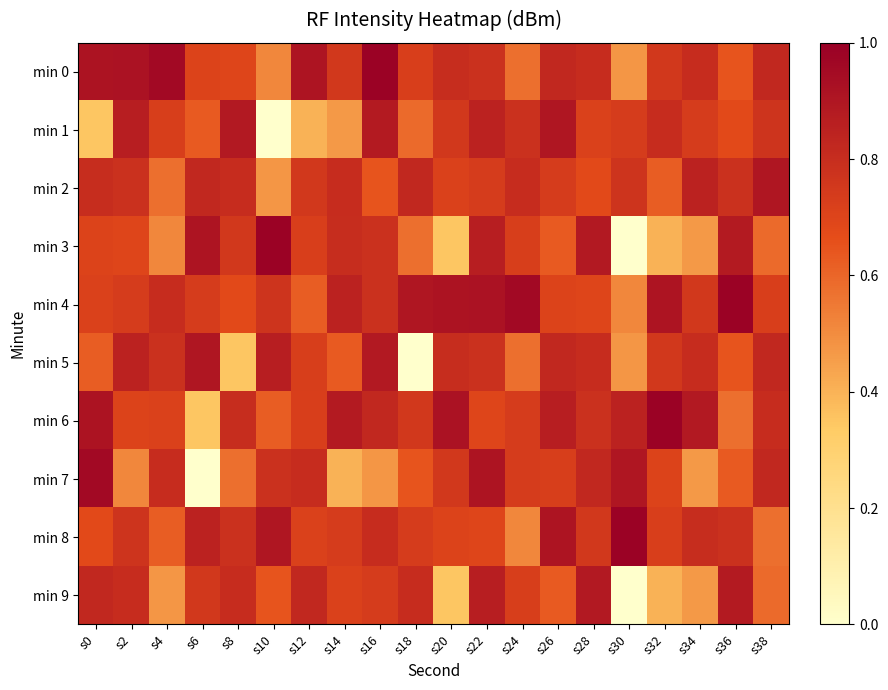

Reading right to left, what are all the values shown in this chart?

min 0: s38=0.8	s36=0.6	s34=0.8	s32=0.8	s30=0.5	s28=0.8	s26=0.8	s24=0.6	s22=0.8	s20=0.8	s18=0.7	s16=1.0	s14=0.8	s12=0.9	s10=0.5	s8=0.7	s6=0.7	s4=1.0	s2=0.9	s0=0.9
min 1: s38=0.8	s36=0.7	s34=0.7	s32=0.8	s30=0.7	s28=0.7	s26=0.9	s24=0.8	s22=0.9	s20=0.8	s18=0.6	s16=0.9	s14=0.5	s12=0.4	s10=-0.0	s8=0.9	s6=0.6	s4=0.7	s2=0.9	s0=0.3
min 2: s38=0.9	s36=0.8	s34=0.9	s32=0.6	s30=0.8	s28=0.7	s26=0.7	s24=0.8	s22=0.7	s20=0.7	s18=0.8	s16=0.6	s14=0.8	s12=0.8	s10=0.5	s8=0.8	s6=0.8	s4=0.6	s2=0.8	s0=0.8
min 3: s38=0.6	s36=0.9	s34=0.5	s32=0.4	s30=-0.0	s28=0.9	s26=0.6	s24=0.7	s22=0.9	s20=0.3	s18=0.6	s16=0.8	s14=0.8	s12=0.7	s10=1.0	s8=0.8	s6=0.9	s4=0.5	s2=0.7	s0=0.7
min 4: s38=0.7	s36=1.0	s34=0.8	s32=0.9	s30=0.5	s28=0.7	s26=0.7	s24=1.0	s22=0.9	s20=0.9	s18=0.9	s16=0.8	s14=0.9	s12=0.6	s10=0.8	s8=0.7	s6=0.7	s4=0.8	s2=0.7	s0=0.7
min 5: s38=0.8	s36=0.6	s34=0.8	s32=0.8	s30=0.5	s28=0.8	s26=0.8	s24=0.6	s22=0.8	s20=0.8	s18=-0.0	s16=0.9	s14=0.6	s12=0.7	s10=0.9	s8=0.3	s6=0.9	s4=0.8	s2=0.9	s0=0.6
min 6: s38=0.8	s36=0.6	s34=0.9	s32=1.0	s30=0.9	s28=0.8	s26=0.9	s24=0.7	s22=0.7	s20=0.9	s18=0.8	s16=0.8	s14=0.9	s12=0.7	s10=0.6	s8=0.8	s6=0.3	s4=0.7	s2=0.7	s0=0.9
min 7: s38=0.8	s36=0.6	s34=0.5	s32=0.7	s30=0.9	s28=0.8	s26=0.7	s24=0.7	s22=0.9	s20=0.8	s18=0.6	s16=0.5	s14=0.4	s12=0.8	s10=0.8	s8=0.6	s6=-0.0	s4=0.8	s2=0.5	s0=1.0
min 8: s38=0.6	s36=0.8	s34=0.8	s32=0.7	s30=1.0	s28=0.8	s26=0.9	s24=0.5	s22=0.7	s20=0.7	s18=0.7	s16=0.8	s14=0.7	s12=0.7	s10=0.9	s8=0.8	s6=0.9	s4=0.6	s2=0.8	s0=0.7
min 9: s38=0.6	s36=0.9	s34=0.5	s32=0.4	s30=-0.0	s28=0.9	s26=0.6	s24=0.7	s22=0.9	s20=0.3	s18=0.8	s16=0.7	s14=0.7	s12=0.8	s10=0.6	s8=0.8	s6=0.8	s4=0.5	s2=0.8	s0=0.8